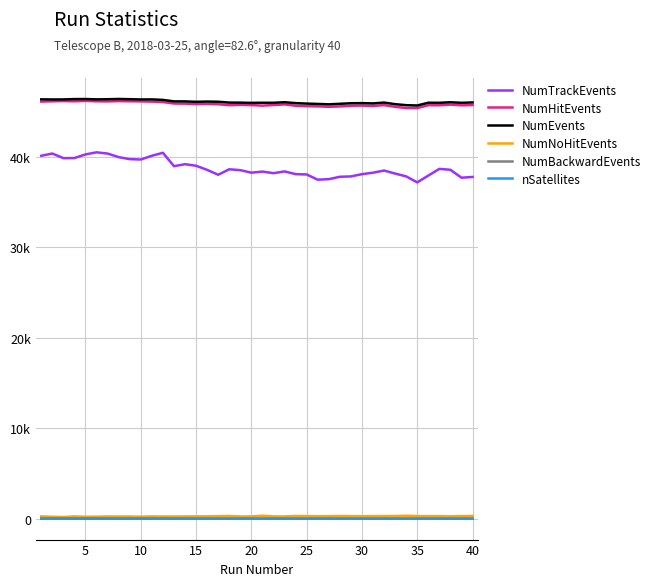

True or false: nSatellites has more than 0 interior local peaks.

True